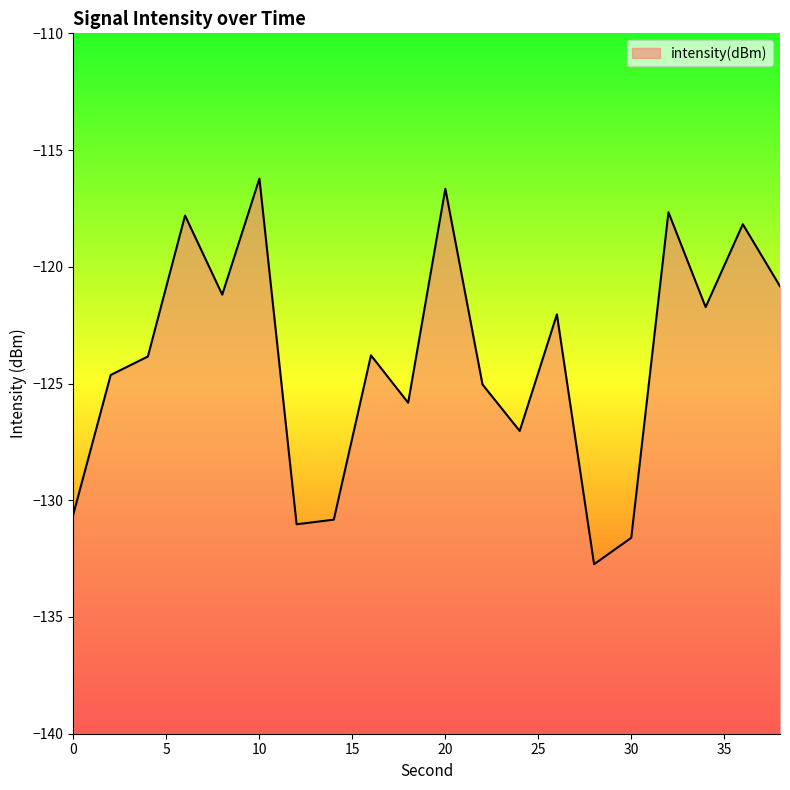

What is the sum of the values at 0 and 14?

-261.4